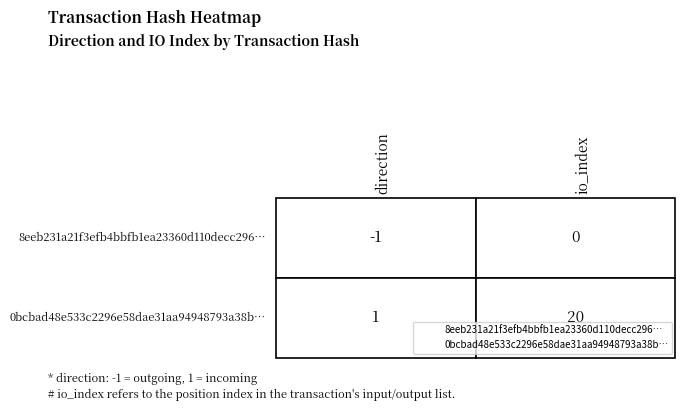

What is the spread (max minus min) of values at 1?

20